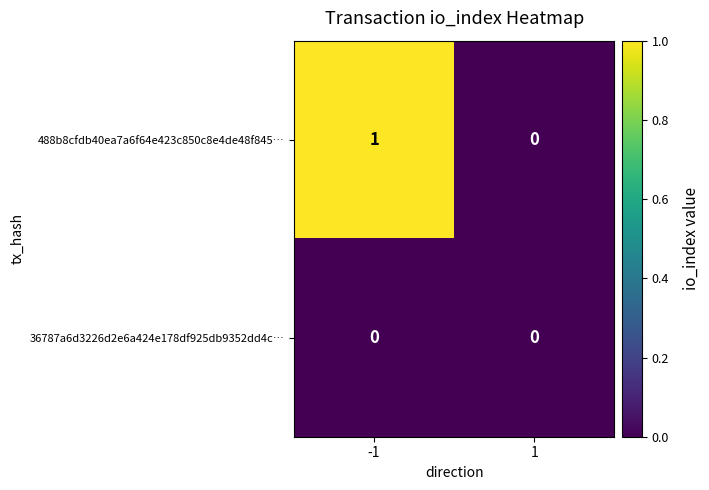

Which series has the largest range (max minus min)?

488b8cfdb40ea7a6f64e423c850c8e4de48f845…